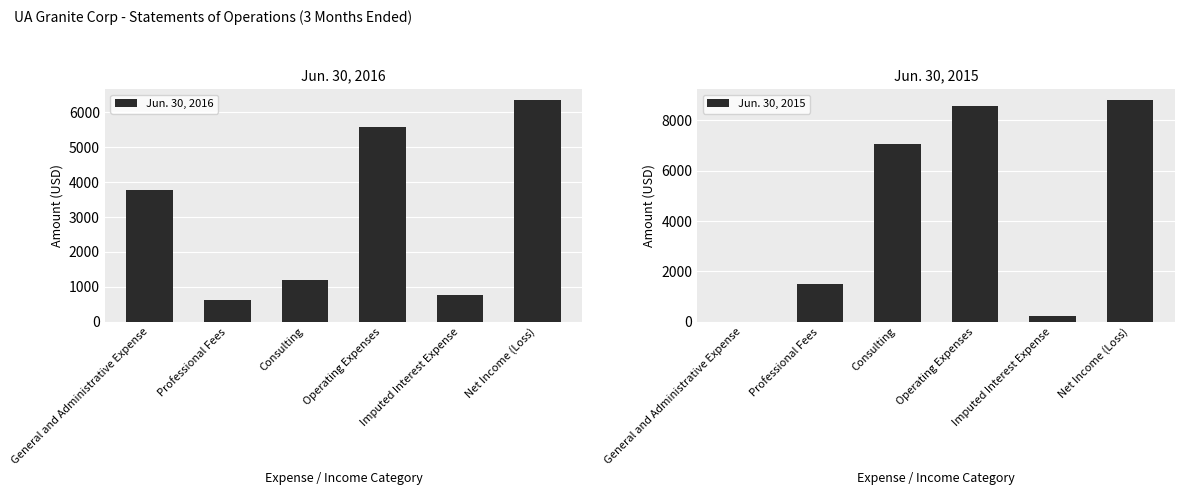

What position from the left is General and Administrative Expense?

1